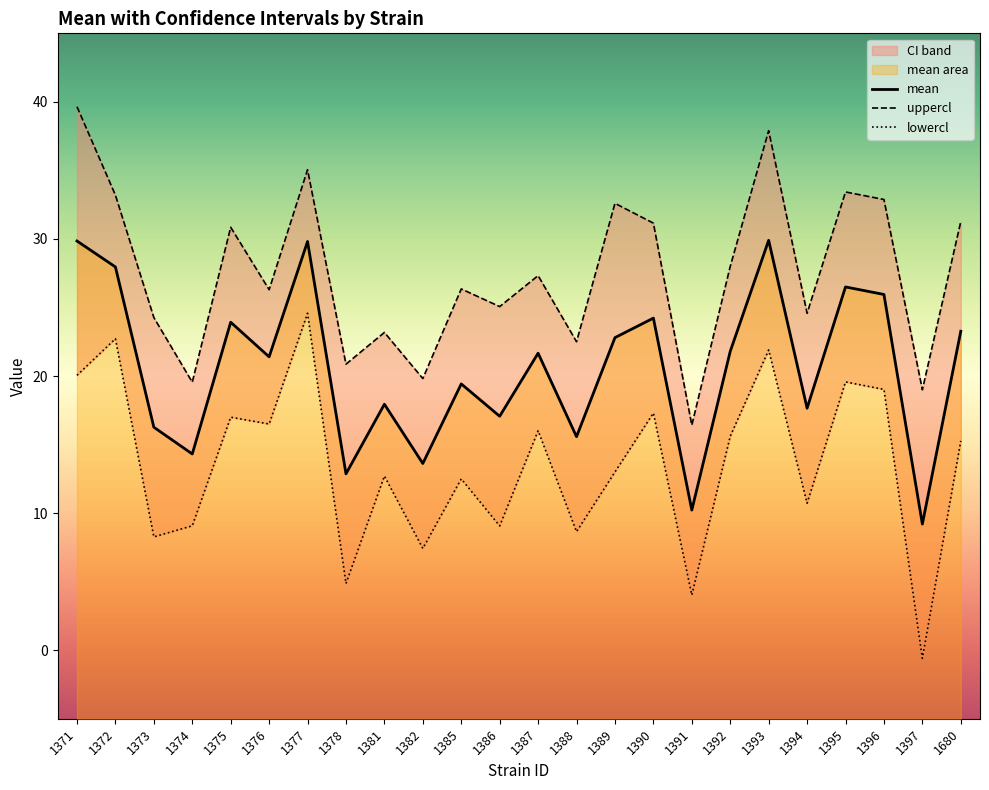

What are all the series names shown in the legend?

mean, uppercl, lowercl